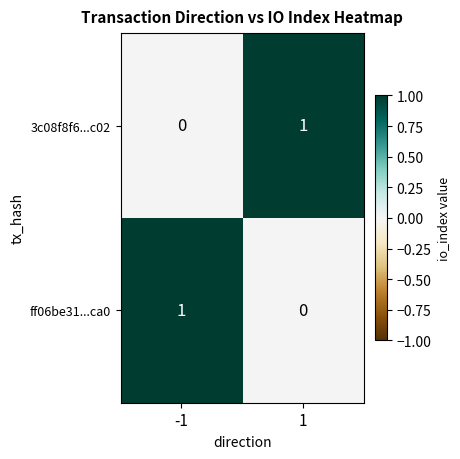

List the labels in order of 3c08f8f6...c02 value, largest first.

1, -1